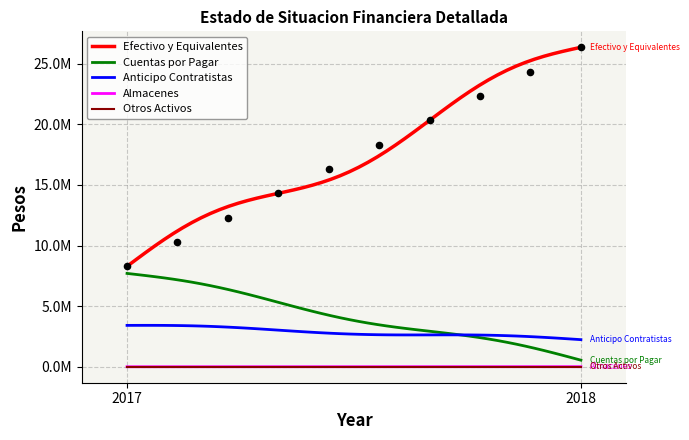

What is the total value across all series at 2017?

19396860